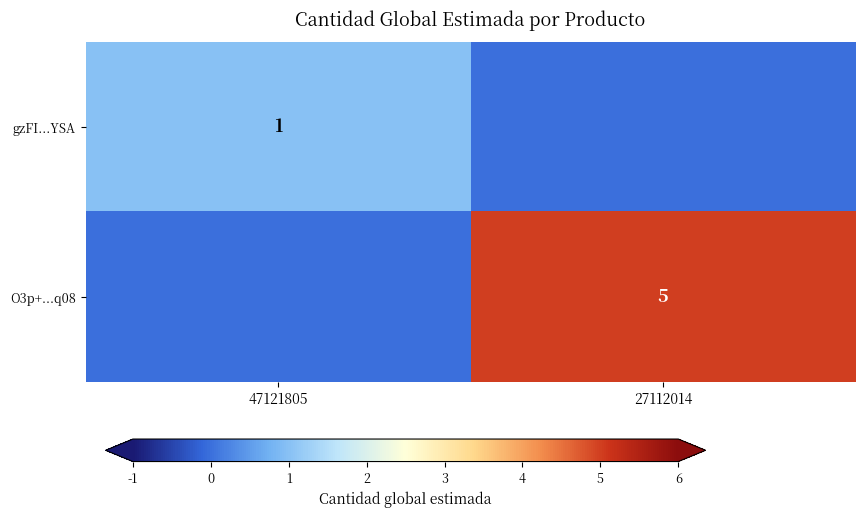

Is it true that gzFI...YSA equals 1 at 47121805?

True